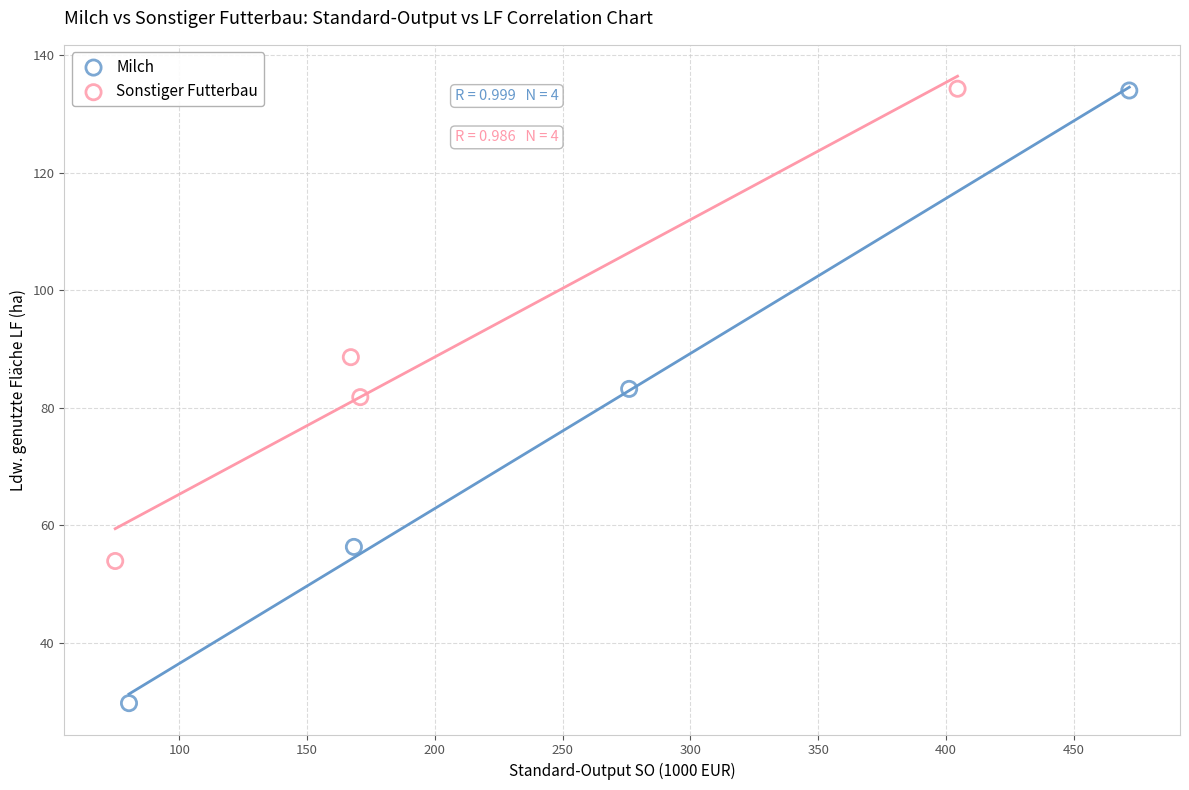

Which series has the widest spread of Y values?

Milch